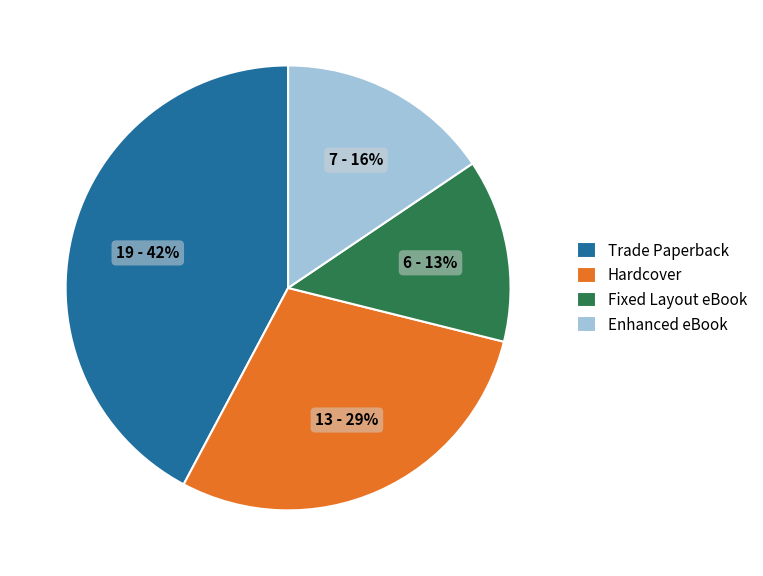

Between Enhanced eBook and Trade Paperback, which is larger?

Trade Paperback